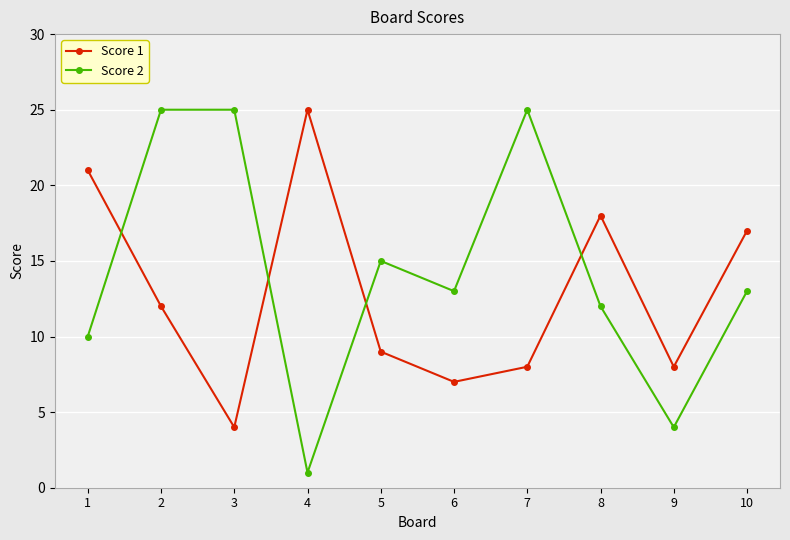

What is the difference between the second highest and minimum values in the Score 2 series?

24